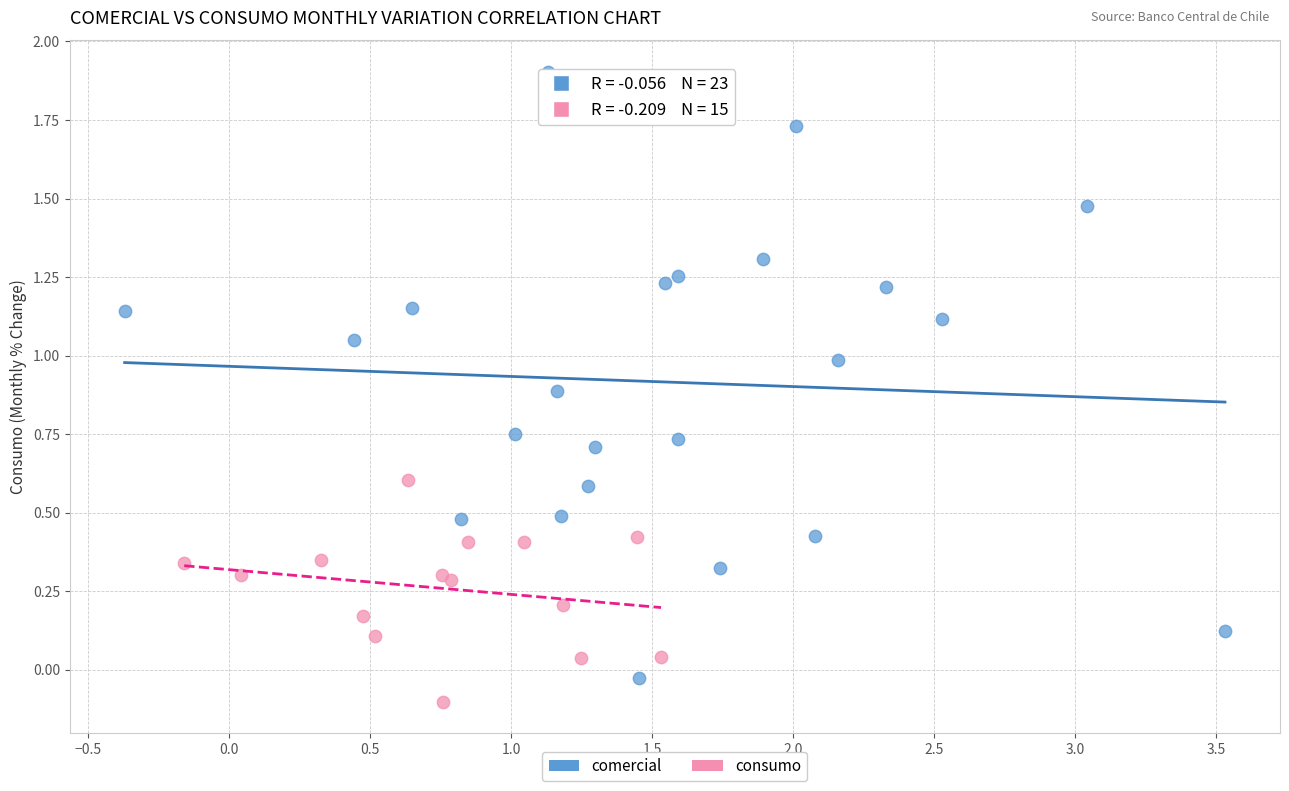

Which series has the widest spread of Y values?

comercial